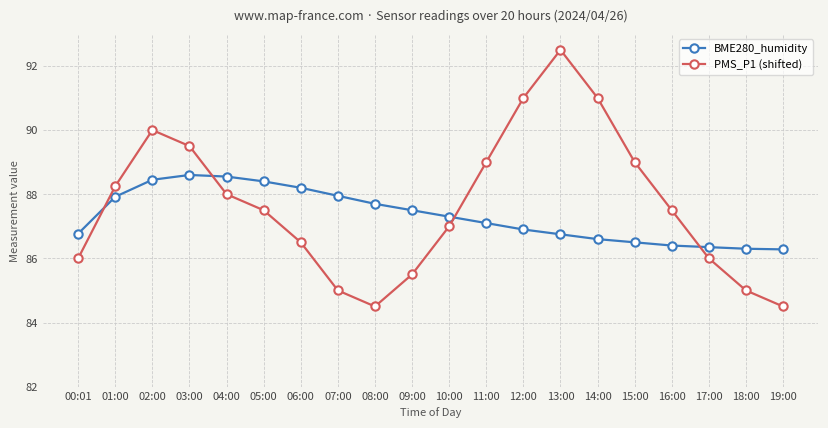

What is the minimum value for BME280_humidity?

86.3